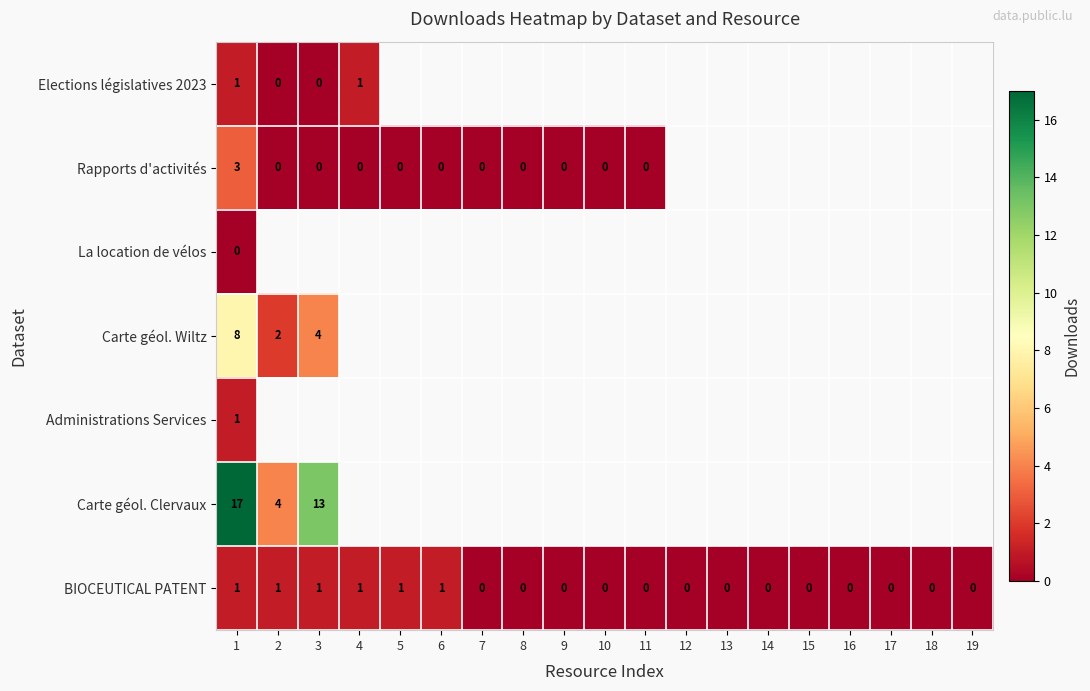

At which category is the sum across all series the highest?

1